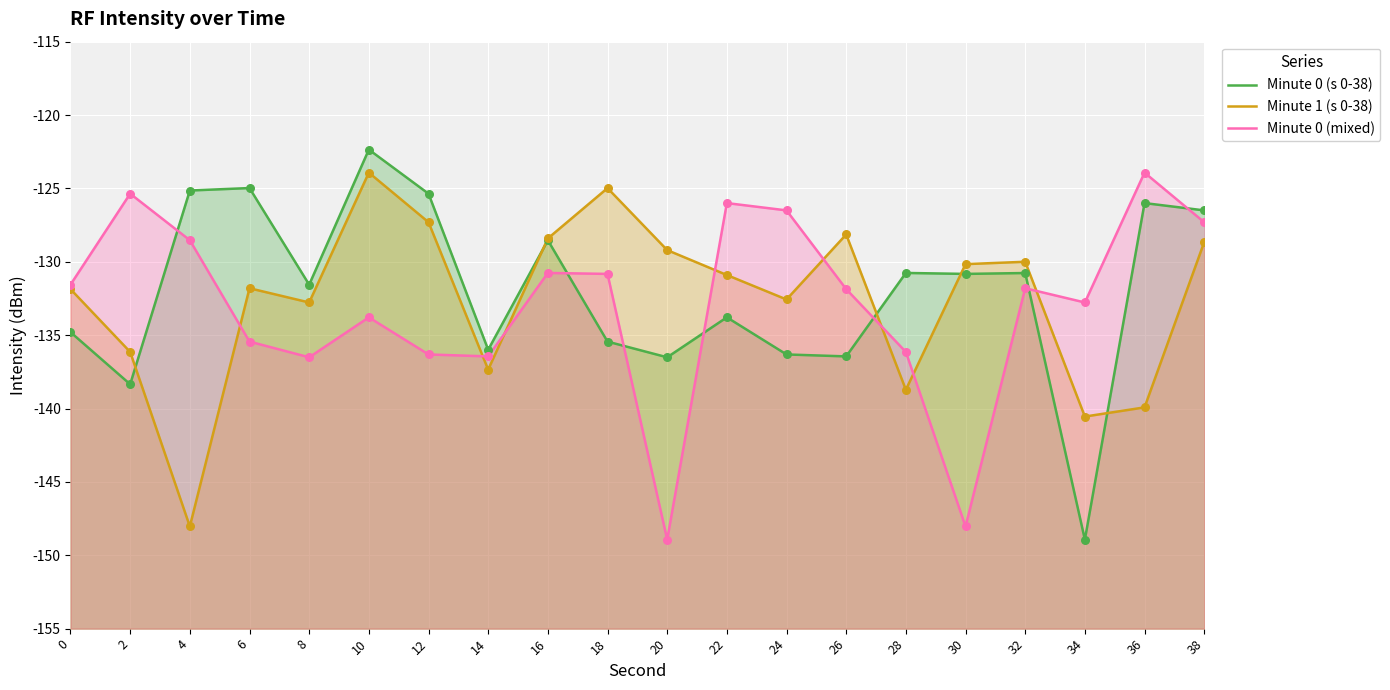

Which series reaches the maximum Y coordinate?

Minute 0 (s 0-38)